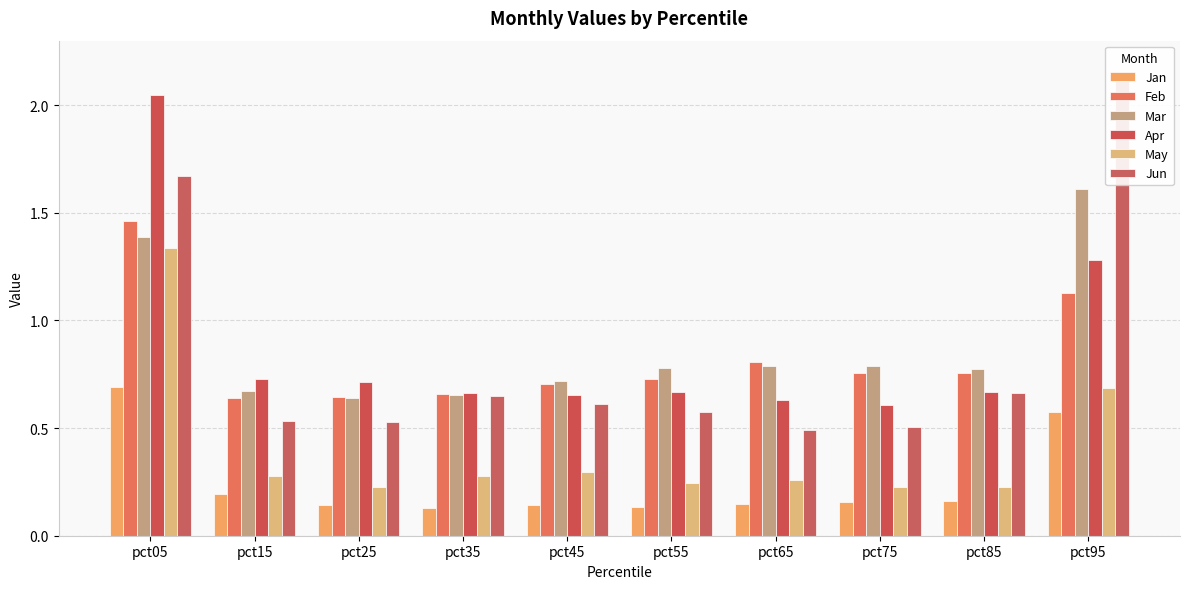

Reading left to right, what are all the values shown in this chart?

Jan: pct05=0.7	pct15=0.2	pct25=0.1	pct35=0.1	pct45=0.1	pct55=0.1	pct65=0.1	pct75=0.2	pct85=0.2	pct95=0.6
Feb: pct05=1.5	pct15=0.6	pct25=0.6	pct35=0.7	pct45=0.7	pct55=0.7	pct65=0.8	pct75=0.8	pct85=0.8	pct95=1.1
Mar: pct05=1.4	pct15=0.7	pct25=0.6	pct35=0.7	pct45=0.7	pct55=0.8	pct65=0.8	pct75=0.8	pct85=0.8	pct95=1.6
Apr: pct05=2.0	pct15=0.7	pct25=0.7	pct35=0.7	pct45=0.7	pct55=0.7	pct65=0.6	pct75=0.6	pct85=0.7	pct95=1.3
May: pct05=1.3	pct15=0.3	pct25=0.2	pct35=0.3	pct45=0.3	pct55=0.2	pct65=0.3	pct75=0.2	pct85=0.2	pct95=0.7
Jun: pct05=1.7	pct15=0.5	pct25=0.5	pct35=0.7	pct45=0.6	pct55=0.6	pct65=0.5	pct75=0.5	pct85=0.7	pct95=2.1